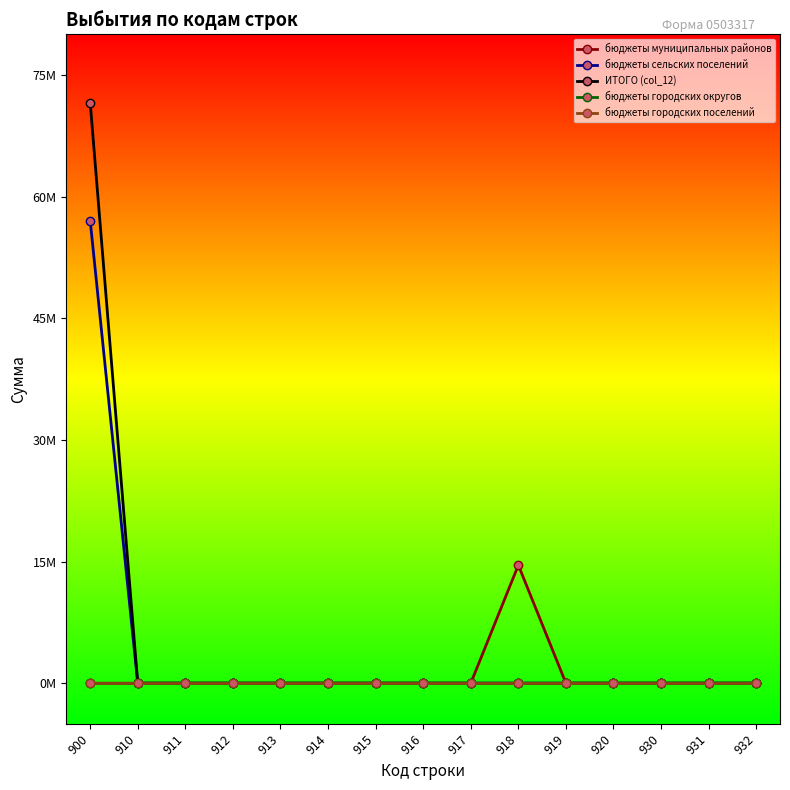

True or false: бюджеты городских поселений and ИТОГО (col_12) cross at least once.

False